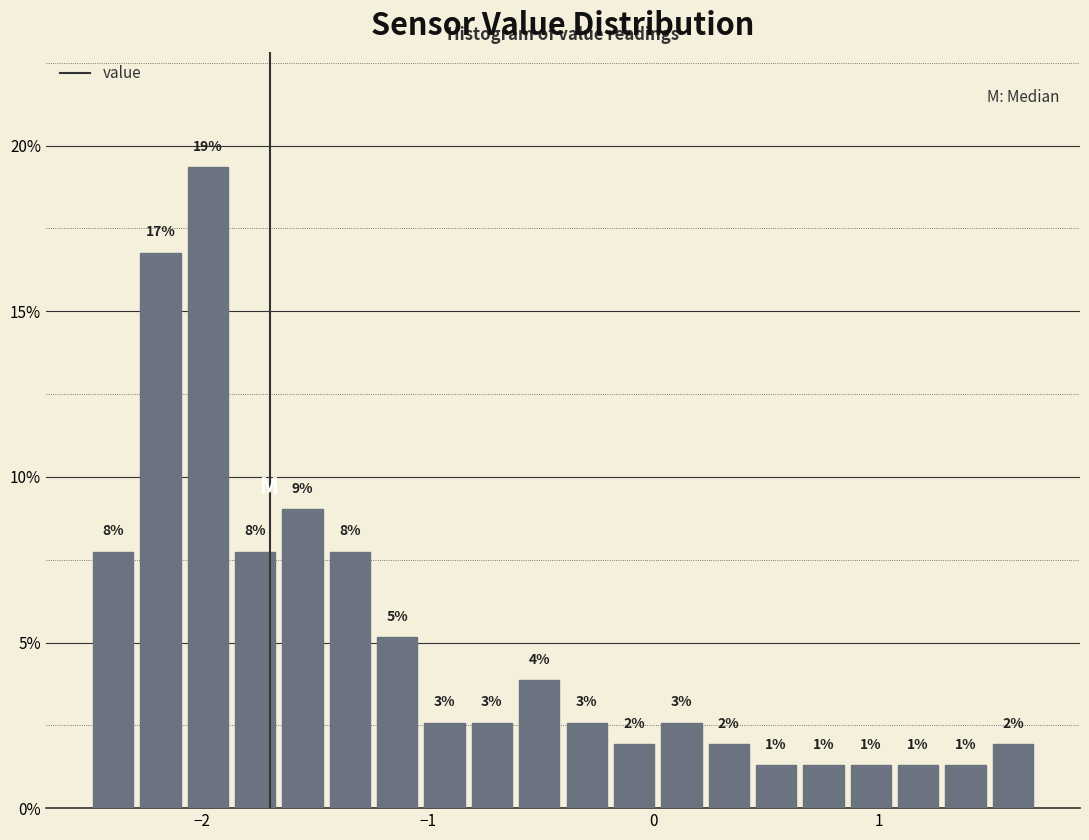

Read against the x-axis, roughly where is the centre of the tallest bar?

-2.0